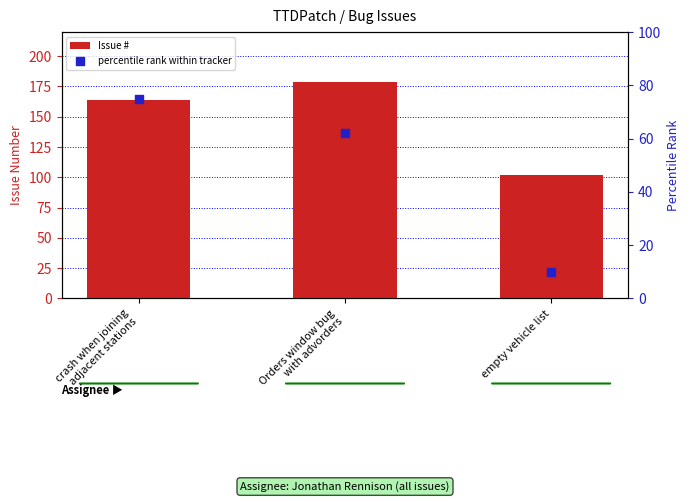

Which series reaches the minimum Y coordinate?

percentile rank within tracker